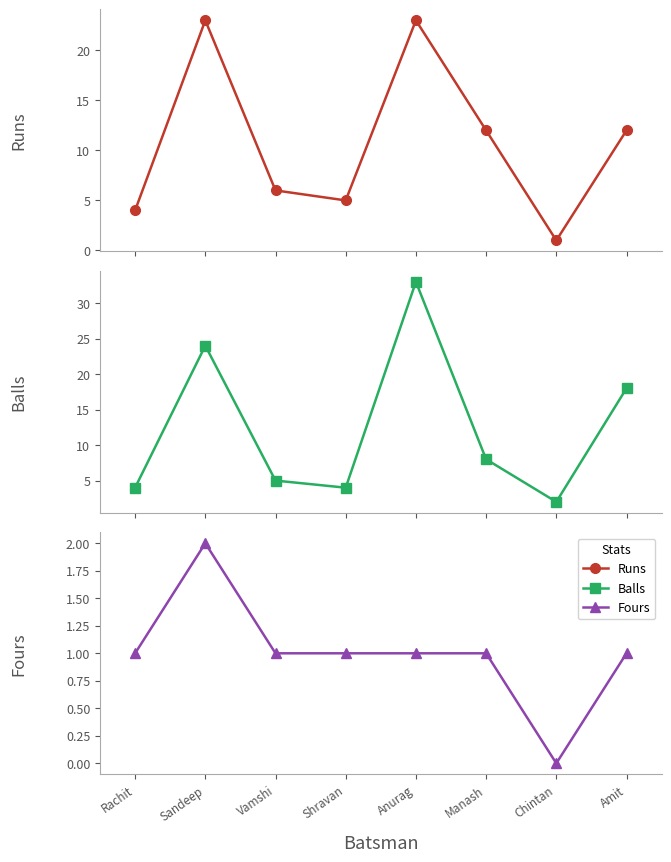

At which category is the sum across all series the highest?

Anurag